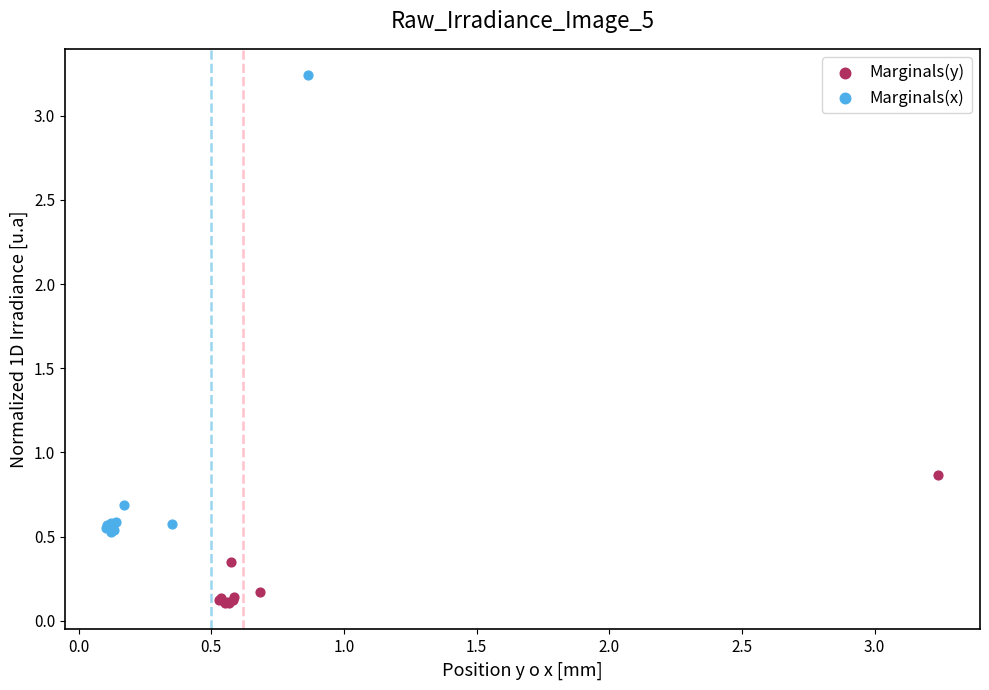

Which series contains the lowest Y value?

Marginals(y)